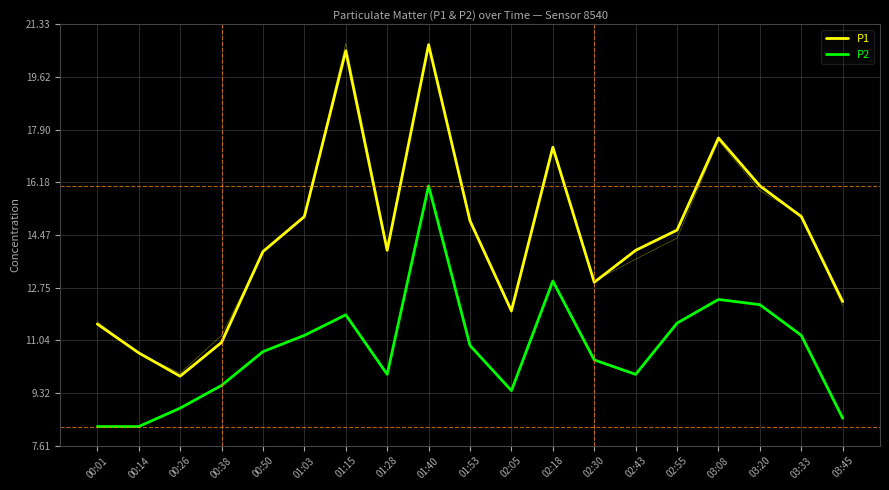

True or false: P2 and P1 cross at least once.

False